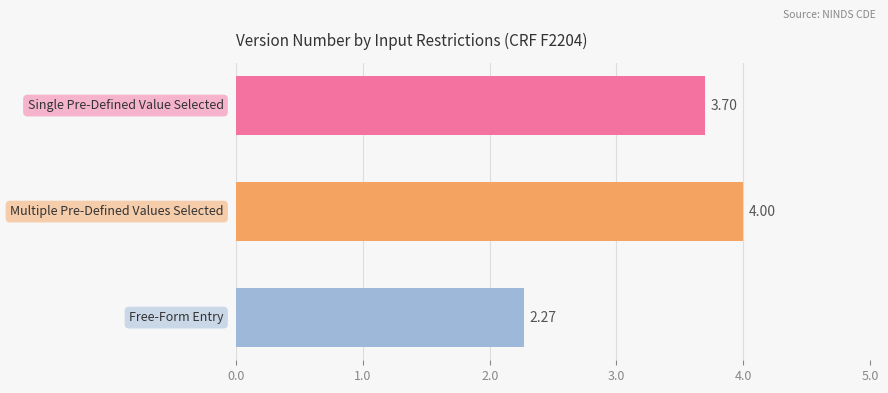

What is the difference between the second highest and minimum values?

1.4